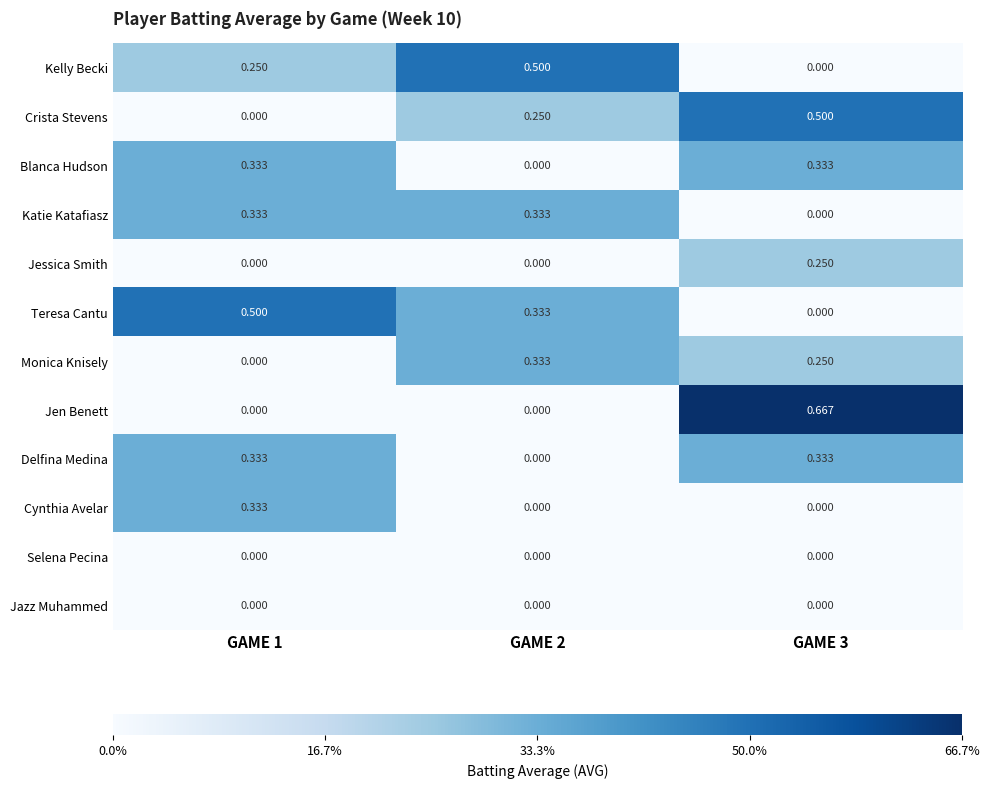

Which series has the largest total across all categories?

Teresa Cantu